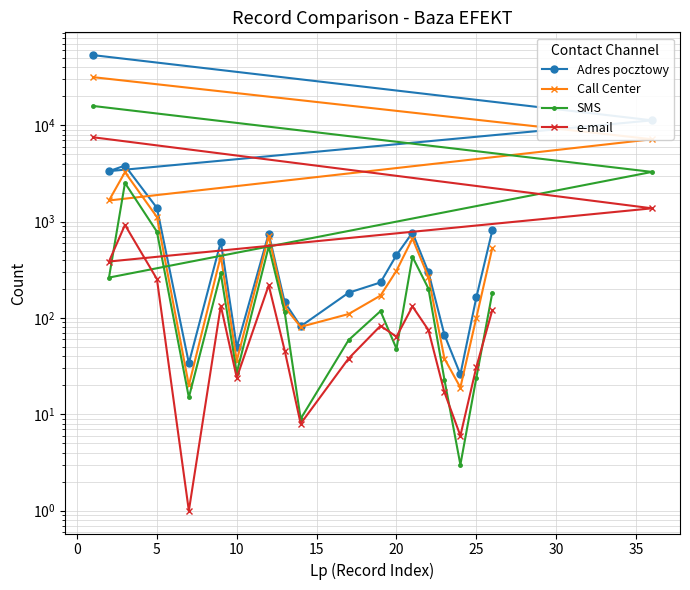

Which series has the largest range (max minus min)?

Adres pocztowy